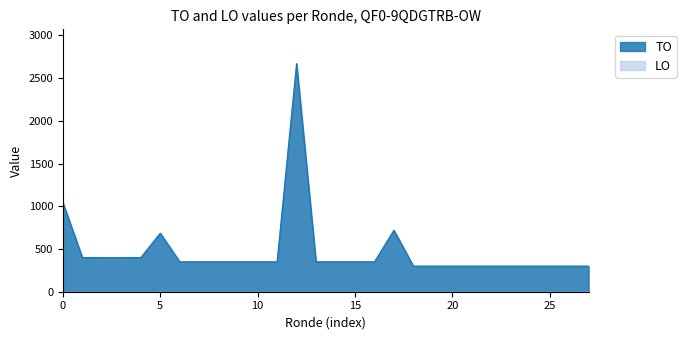

What is the difference between the maximum and minimum values in the TO series?

2371